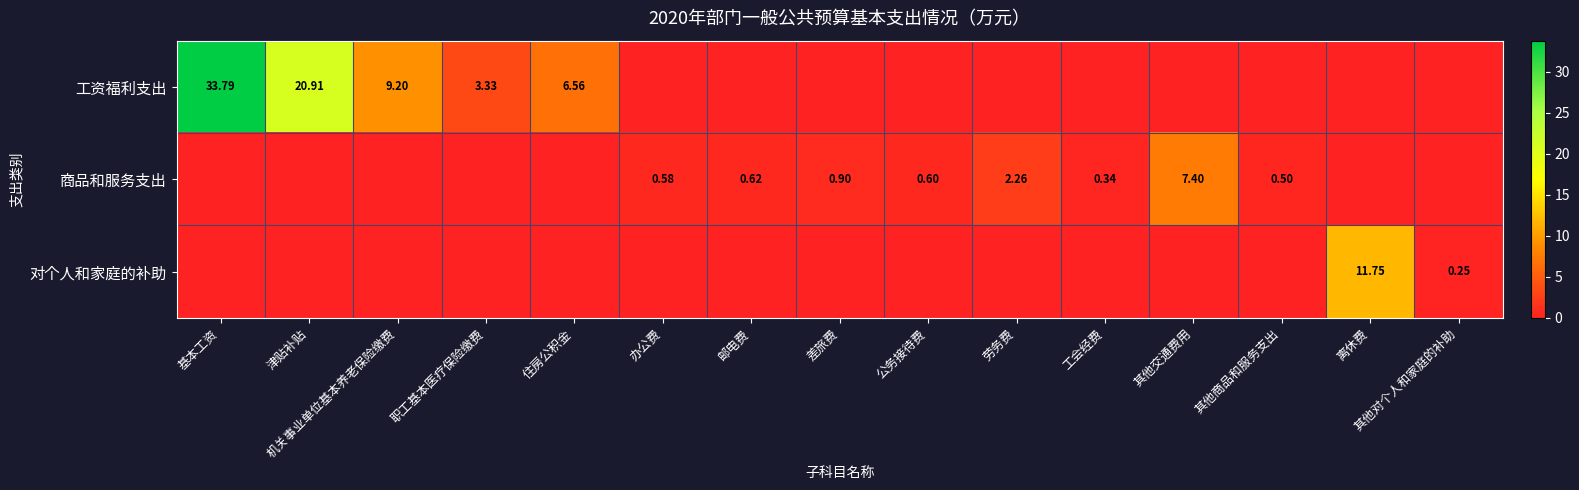

The 对个人和家庭的补助 series shows -8.1 at 其他商品和服务支出. True or false?

False